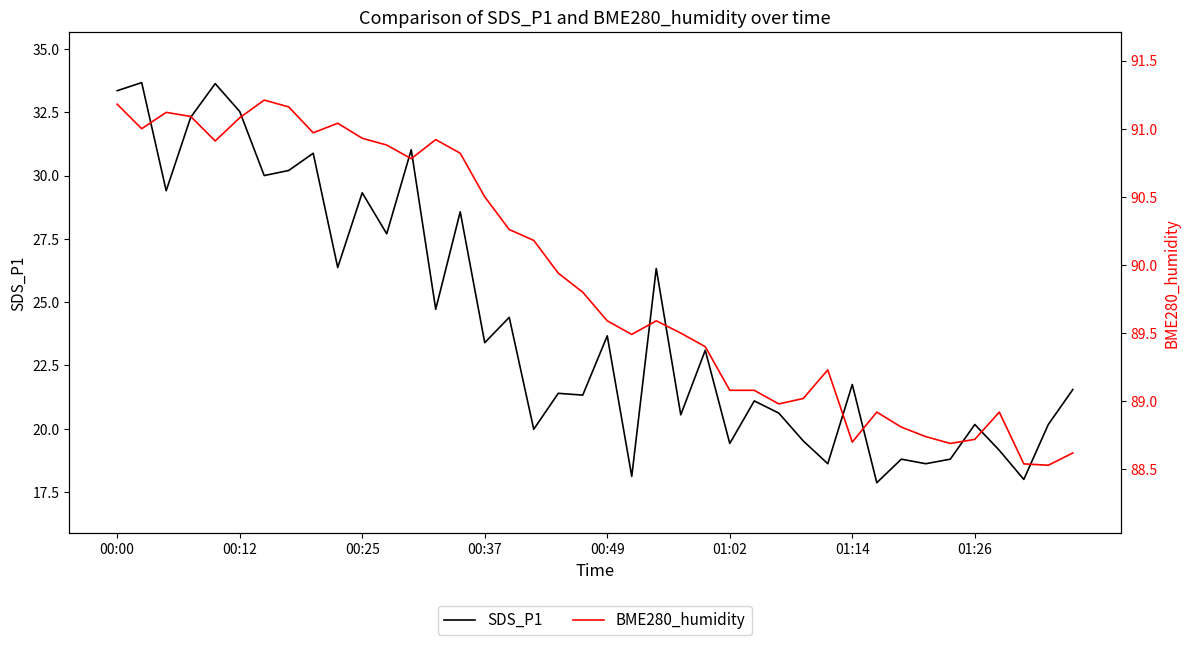

Rank the series by their maximum value, from lowest to highest.

SDS_P1, BME280_humidity